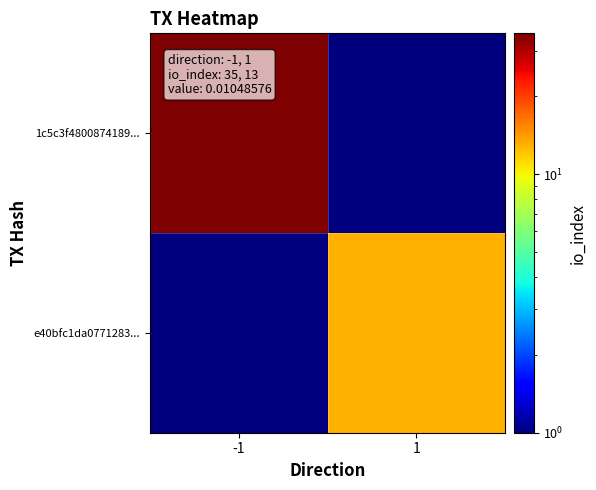

Reading left to right, list all the values displayed in this chart.

1c5c3f4800874189...: -1=35.0	1=0.5
e40bfc1da0771283...: -1=0.5	1=13.0